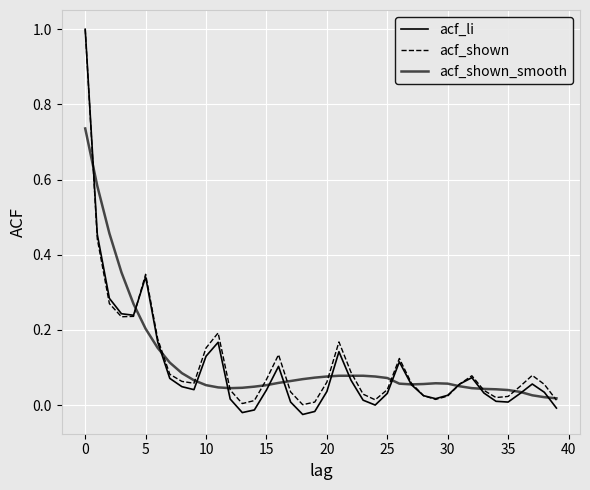

At how many categories does at least one series exceed 0?

40